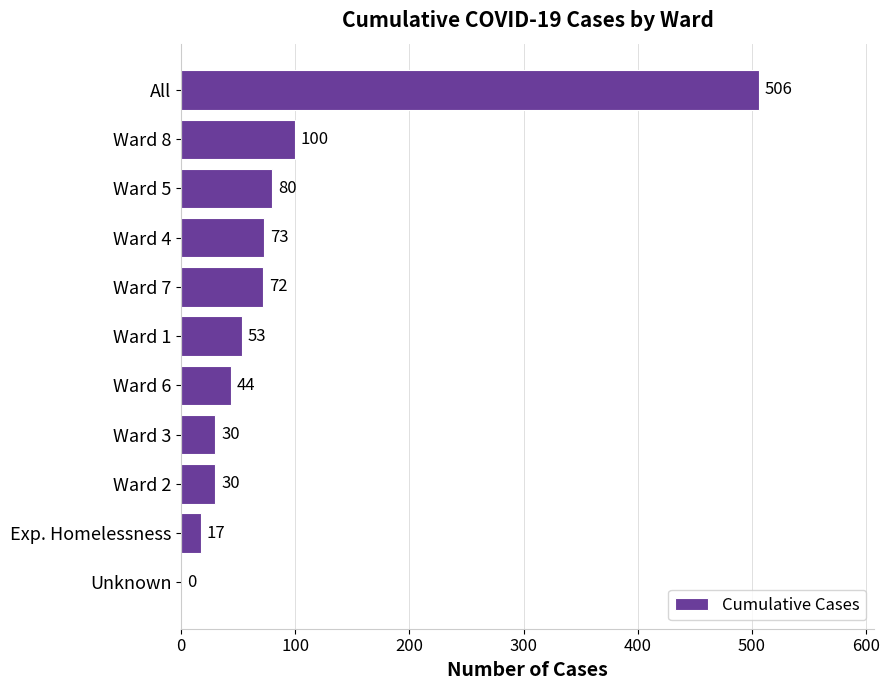

At which category does the chart reach its peak across all series?

All